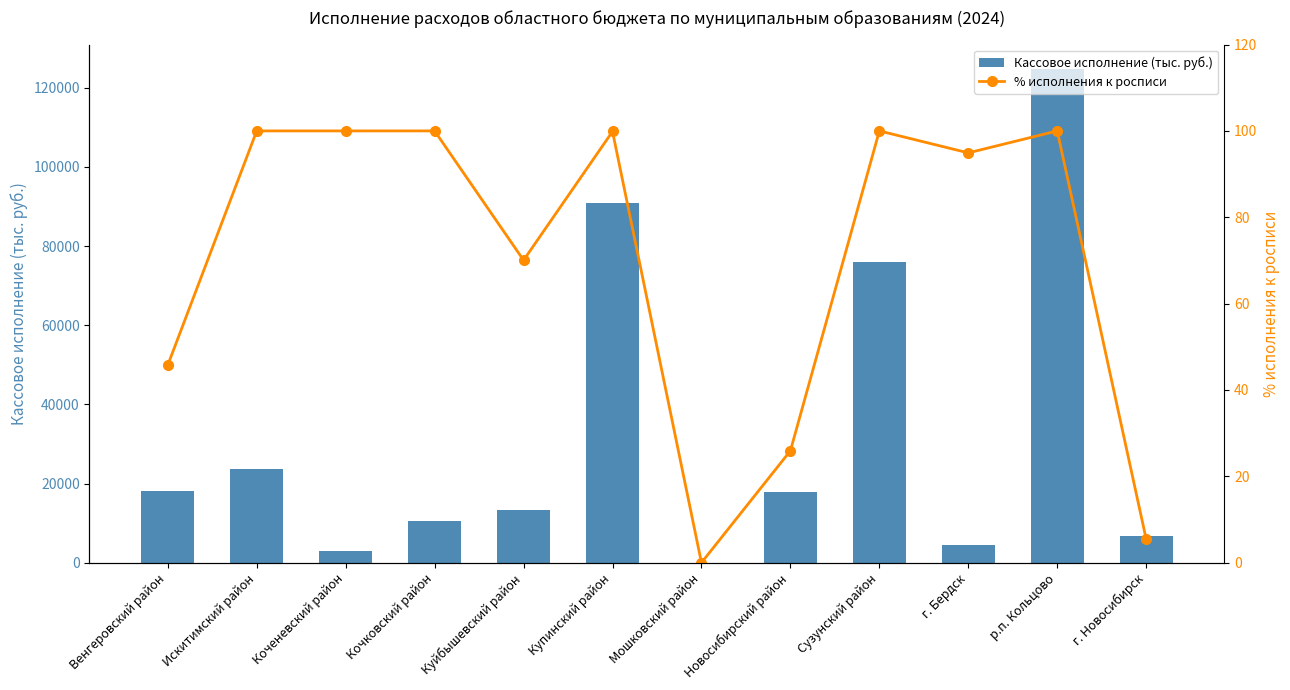

Reading left to right, transcribe all the data shown in this chart.

Кассовое исполнение (тыс. руб.): Венгеровский район=18072.5	Искитимский район=23750.0	Коченевский район=2850.0	Кочковский район=10508.9	Куйбышевский район=13309.8	Купинский район=90781.2	Мошковский район=0.0	Новосибирский район=17933.4	Сузунский район=76000.0	г. Бердск=4508.5	р.п. Кольцово=124696.8	г. Новосибирск=6702.8
% исполнения к росписи: Венгеровский район=45.8	Искитимский район=100.0	Коченевский район=100.0	Кочковский район=100.0	Куйбышевский район=70.1	Купинский район=99.9	Мошковский район=0.0	Новосибирский район=25.9	Сузунский район=100.0	г. Бердск=94.9	р.п. Кольцово=100.0	г. Новосибирск=5.4